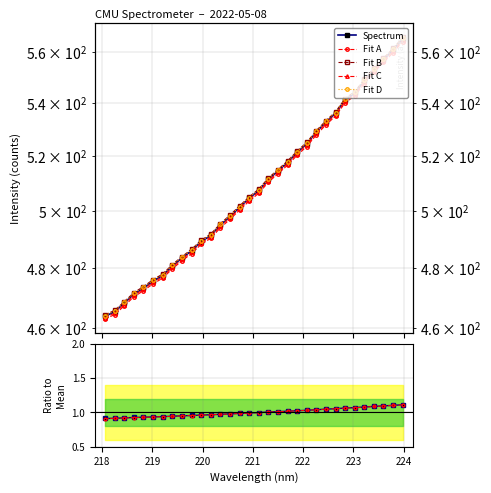

What value does the data have at 218.8244?

0.9